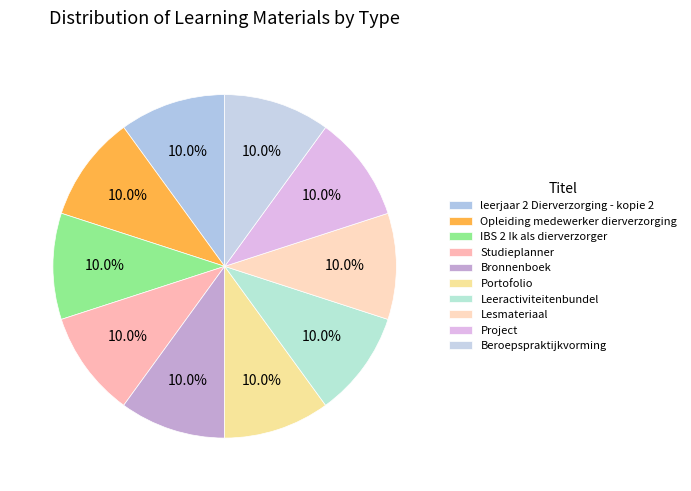

How many segments does this pie chart have?

10